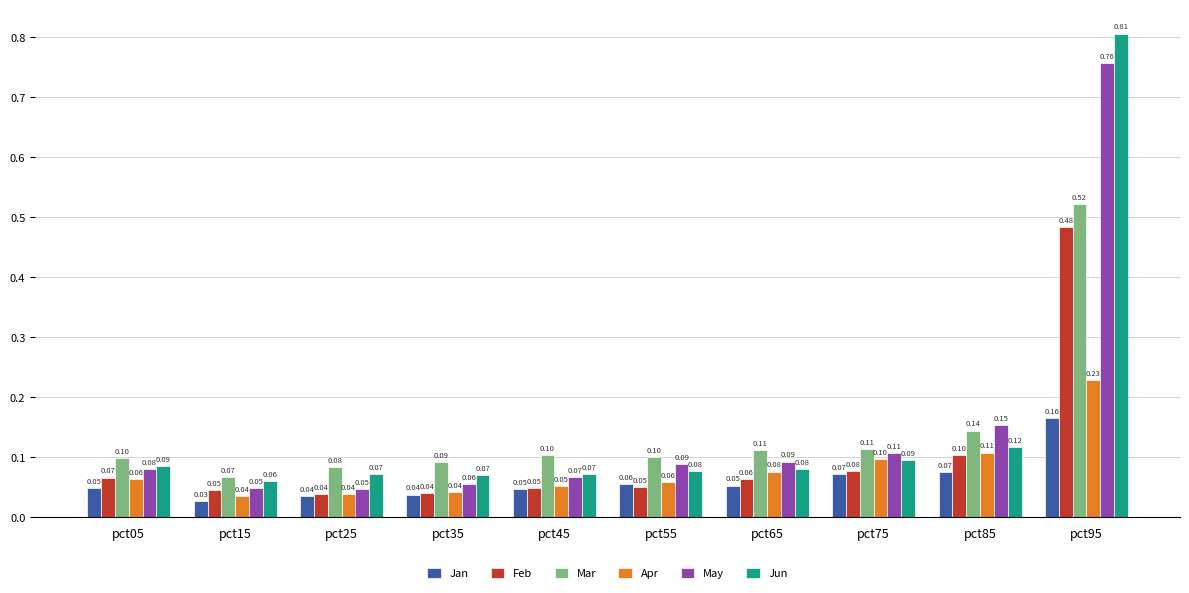

What are all the series names shown in the legend?

Jan, Feb, Mar, Apr, May, Jun